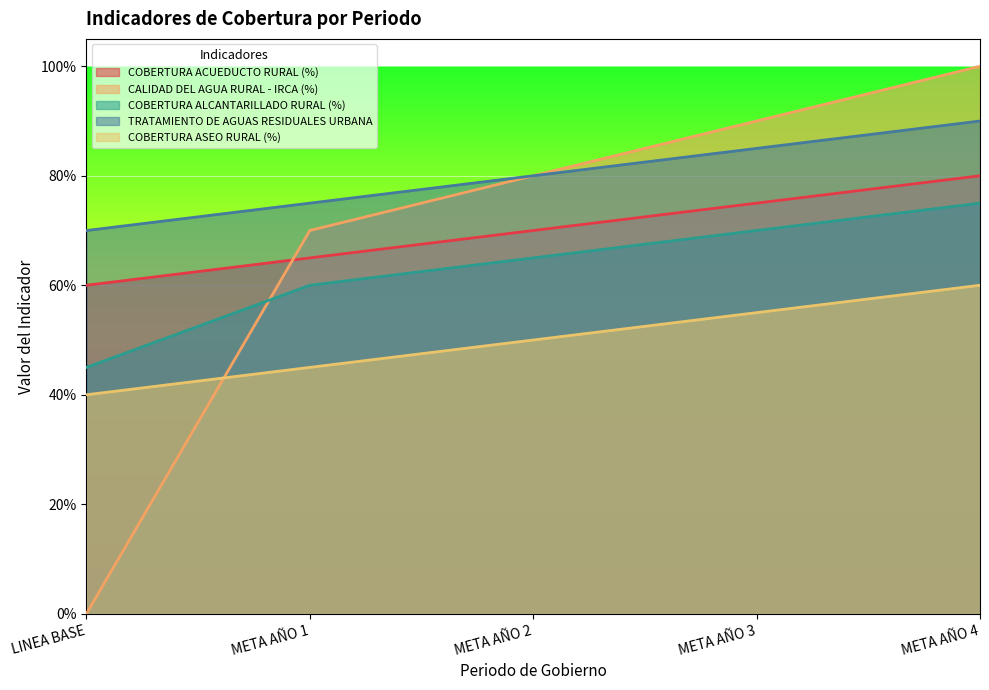

Reading left to right, transcribe all the data shown in this chart.

COBERTURA ACUEDUCTO RURAL (%): LINEA BASE=0.6	META AÑO 1=0.7	META AÑO 2=0.7	META AÑO 3=0.8	META AÑO 4=0.8
CALIDAD DEL AGUA RURAL - IRCA (%): LINEA BASE=0.0	META AÑO 1=0.7	META AÑO 2=0.8	META AÑO 3=0.9	META AÑO 4=1.0
COBERTURA ALCANTARILLADO RURAL (%): LINEA BASE=0.5	META AÑO 1=0.6	META AÑO 2=0.7	META AÑO 3=0.7	META AÑO 4=0.8
TRATAMIENTO DE AGUAS RESIDUALES URBANA: LINEA BASE=0.7	META AÑO 1=0.8	META AÑO 2=0.8	META AÑO 3=0.8	META AÑO 4=0.9
COBERTURA ASEO RURAL (%): LINEA BASE=0.4	META AÑO 1=0.5	META AÑO 2=0.5	META AÑO 3=0.6	META AÑO 4=0.6